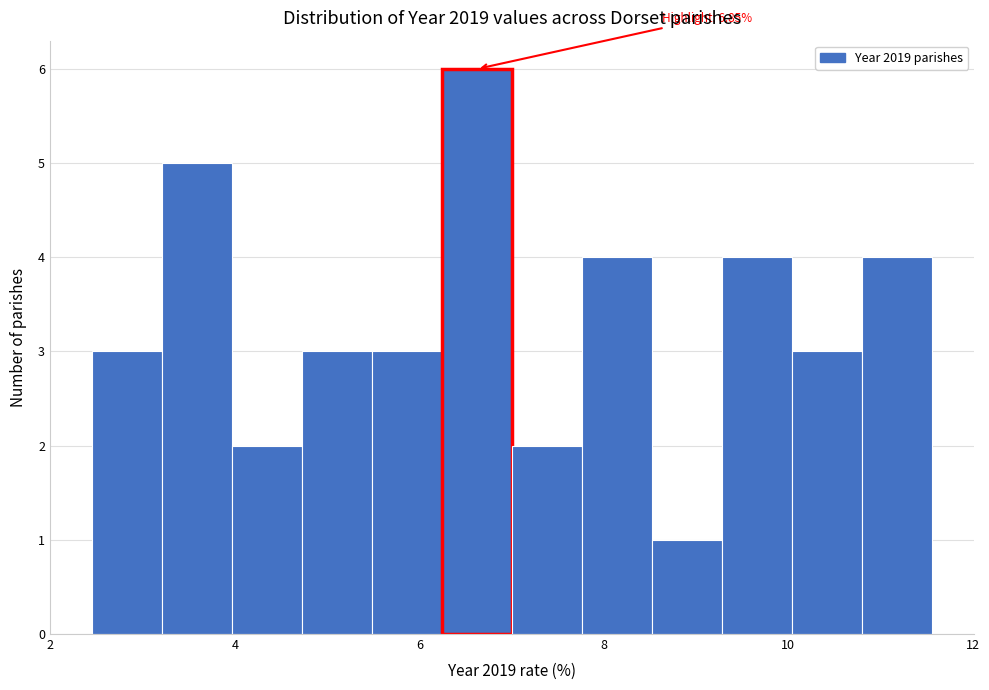

Read against the x-axis, roughly where is the centre of the tallest bar?

6.6